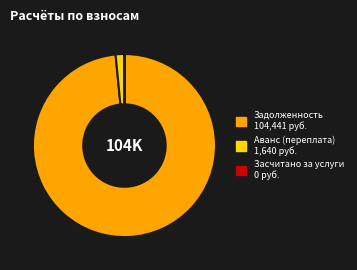

Does any single category account for the majority?

Yes